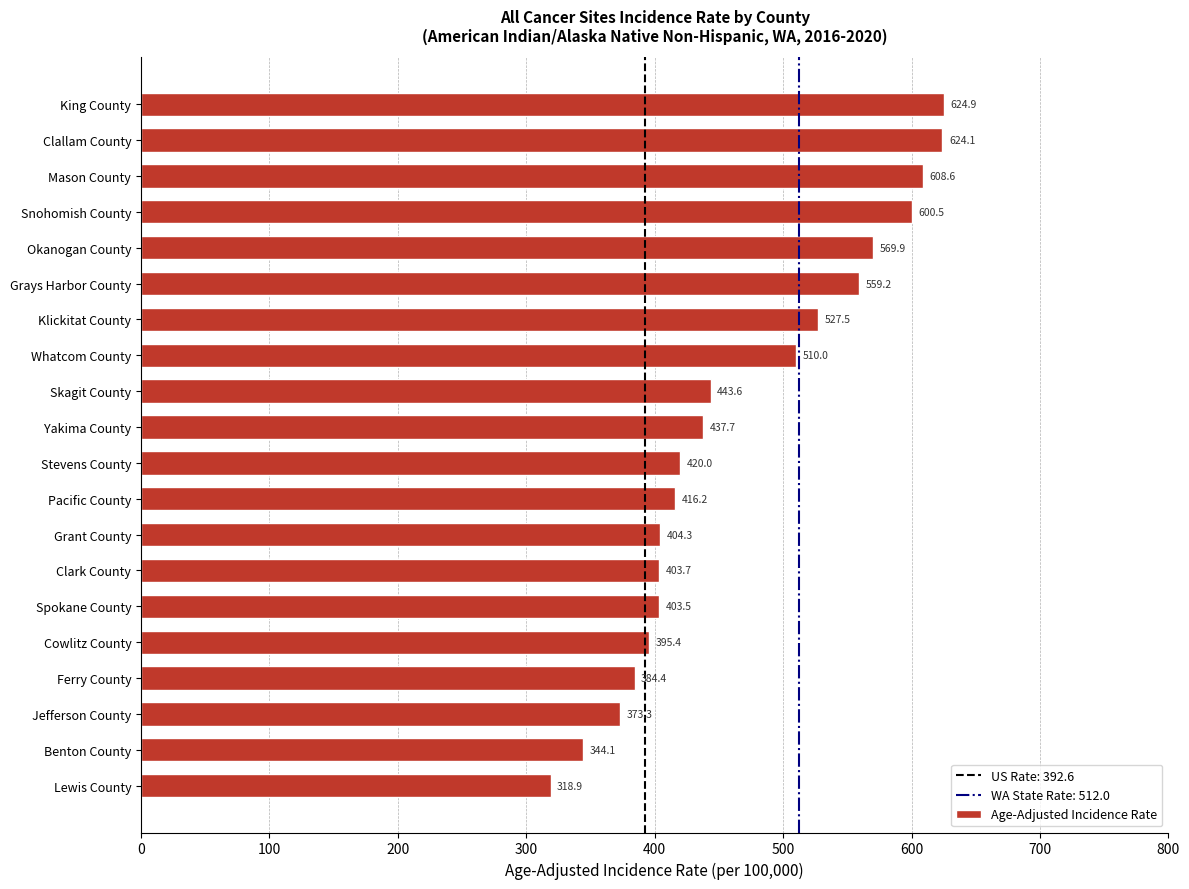

What is the average value?

468.5